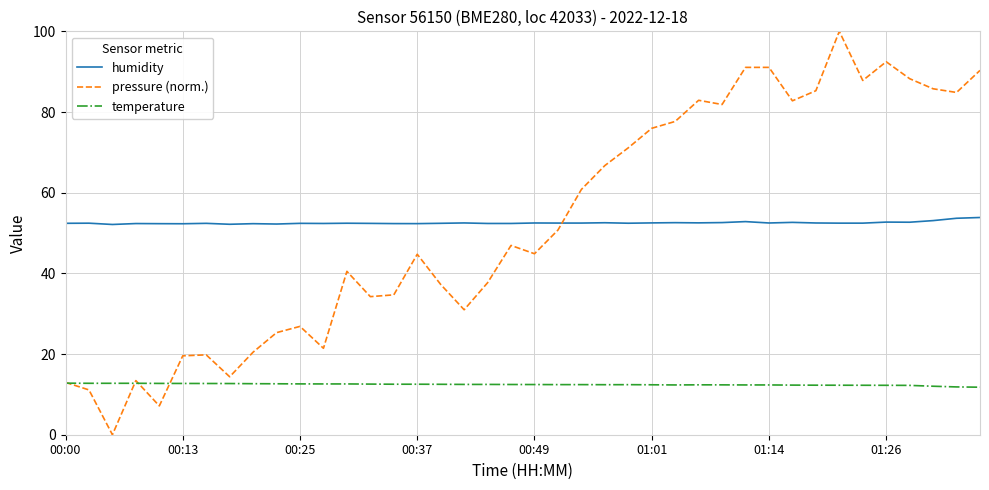

What is the difference between the second highest and minimum values in the humidity series?

1.5